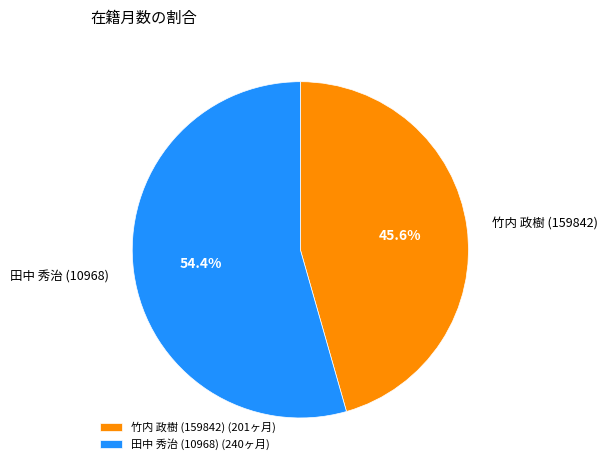

How many slices are in this pie chart?

2